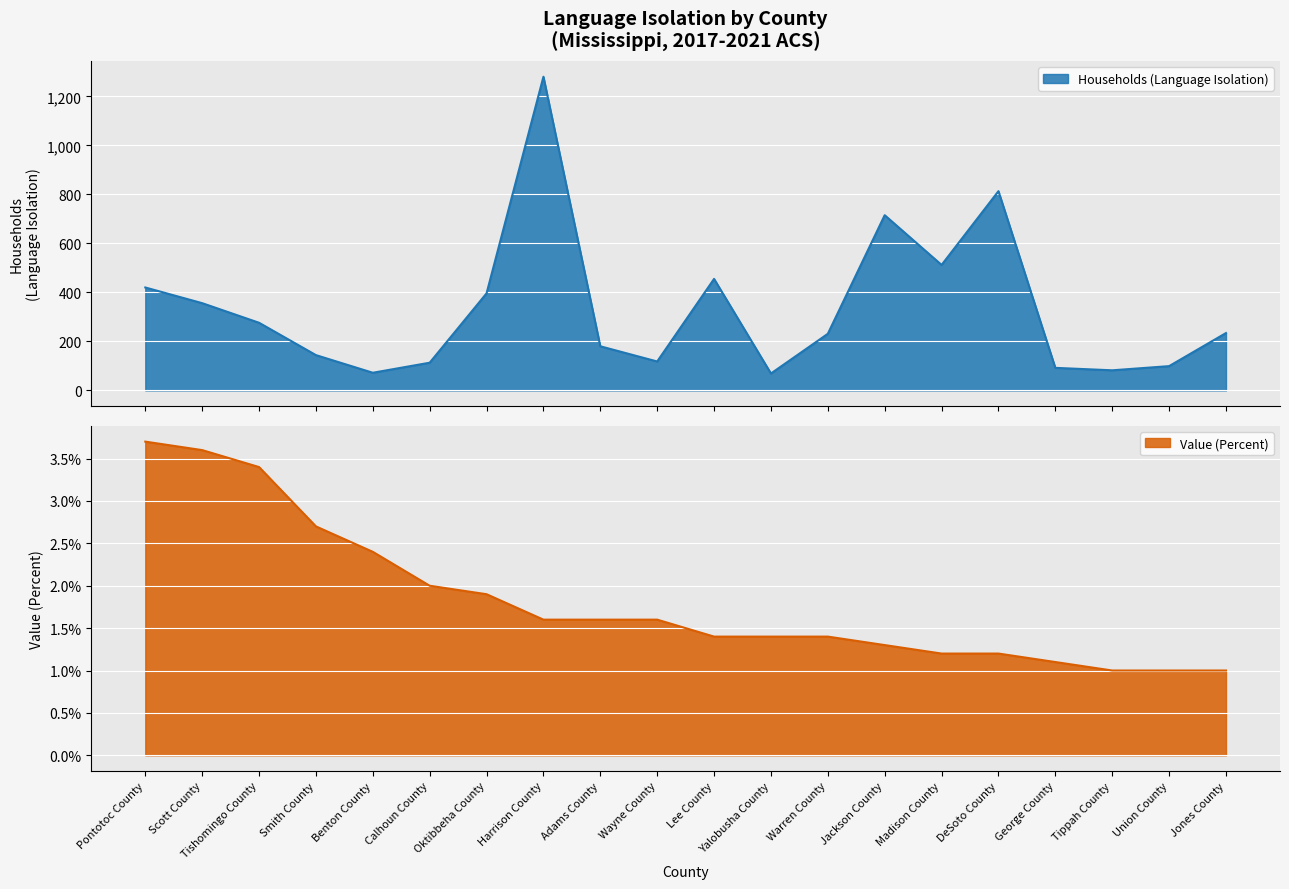

Read the Households (Language Isolation) value at Yalobusha County.

69.0